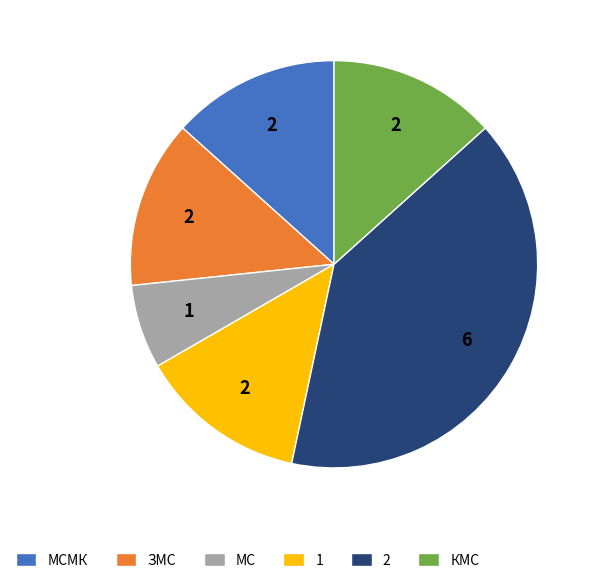

How many segments does this pie chart have?

6